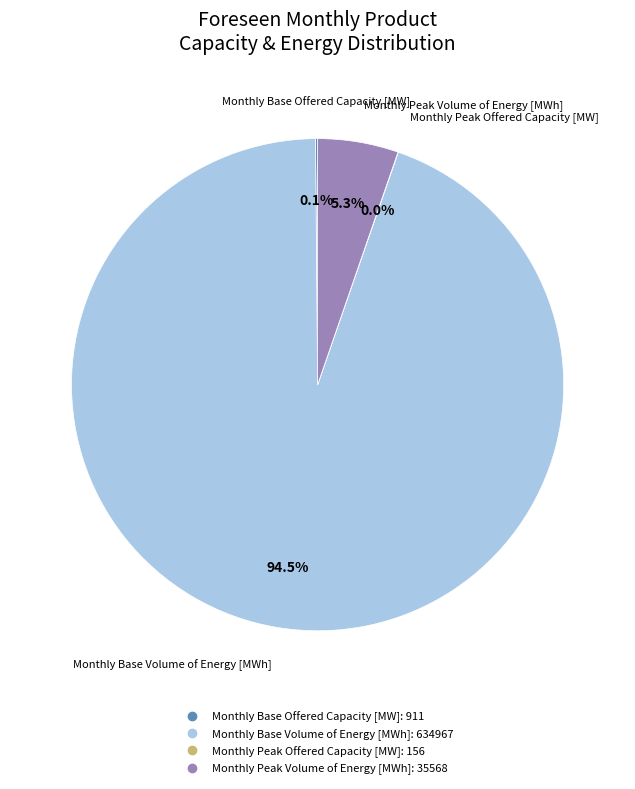

What is the largest slice in the pie chart?

Monthly Base Volume of Energy [MWh]